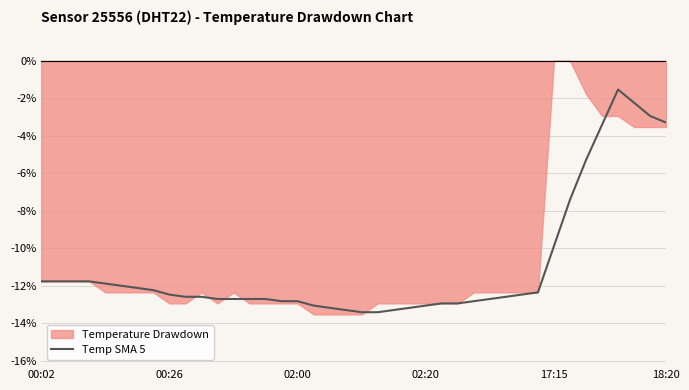

Reading left to right, what are all the values shown in this chart?

-11.8	-11.8	-11.8	-11.8	-11.9	-12.0	-12.1	-12.2	-12.5	-12.6	-12.6	-12.7	-12.7	-12.7	-12.7	-12.8	-12.8	-13.1	-13.2	-13.3	-13.4	-13.4	-13.3	-13.2	-13.1	-12.9	-12.9	-12.8	-12.7	-12.6	-12.5	-12.4	-9.9	-7.4	-5.3	-3.4	-1.5	-2.2	-2.9	-3.3